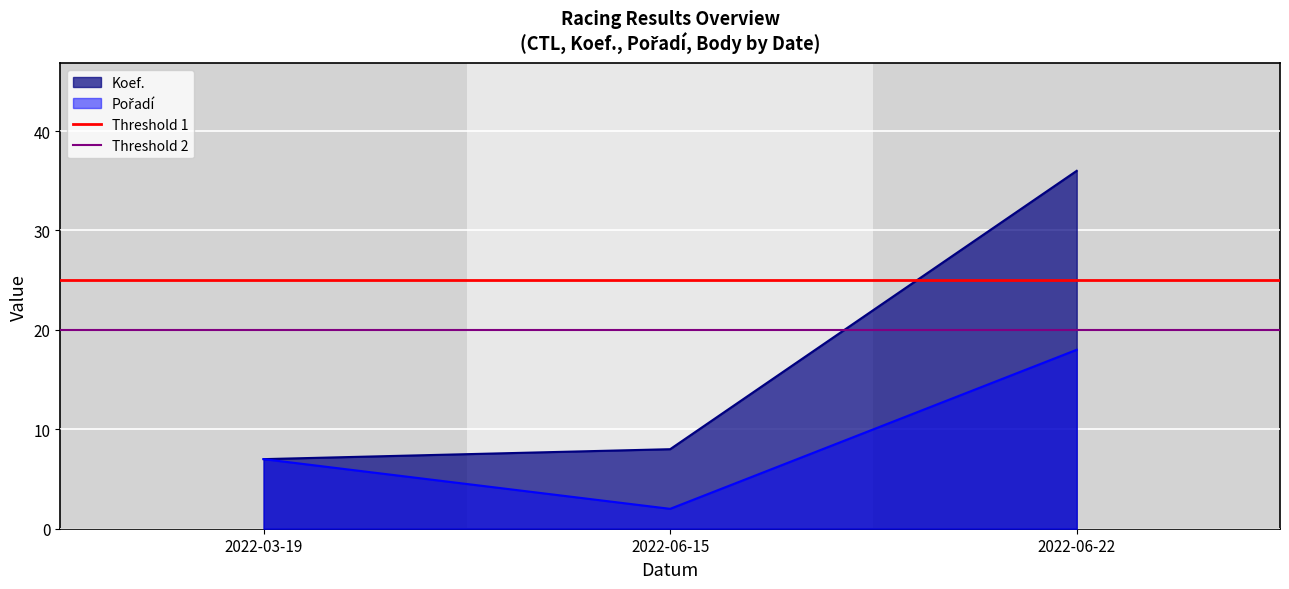

What is the highest value of the Koef. series?

36